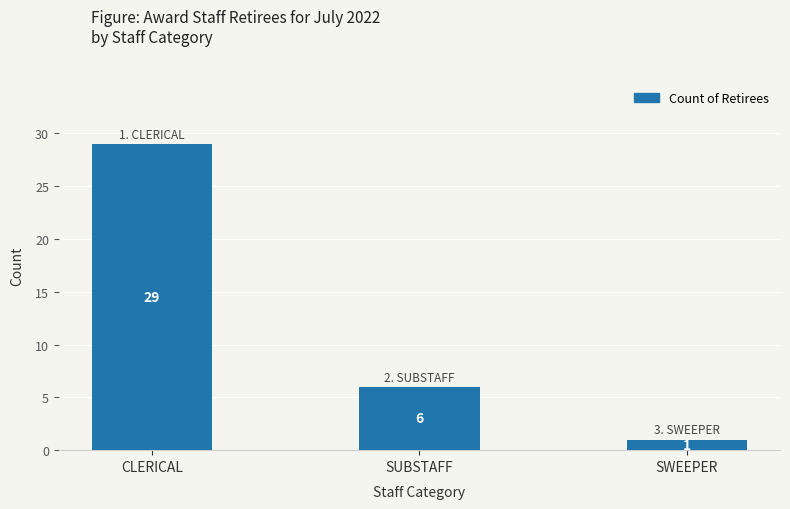

What is the smallest value displayed?

1